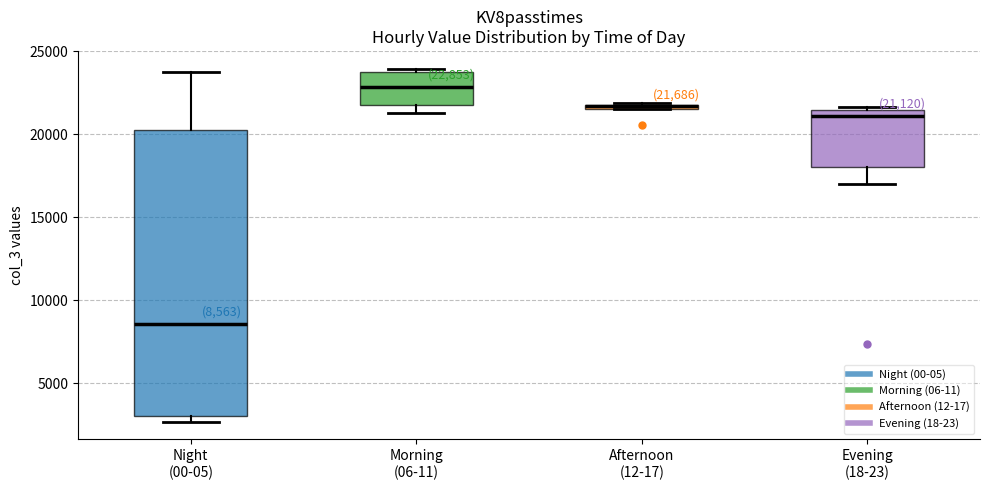

Comparing the boxes themselves (not the whiskers), which one is the tallest?

Night (00-05)